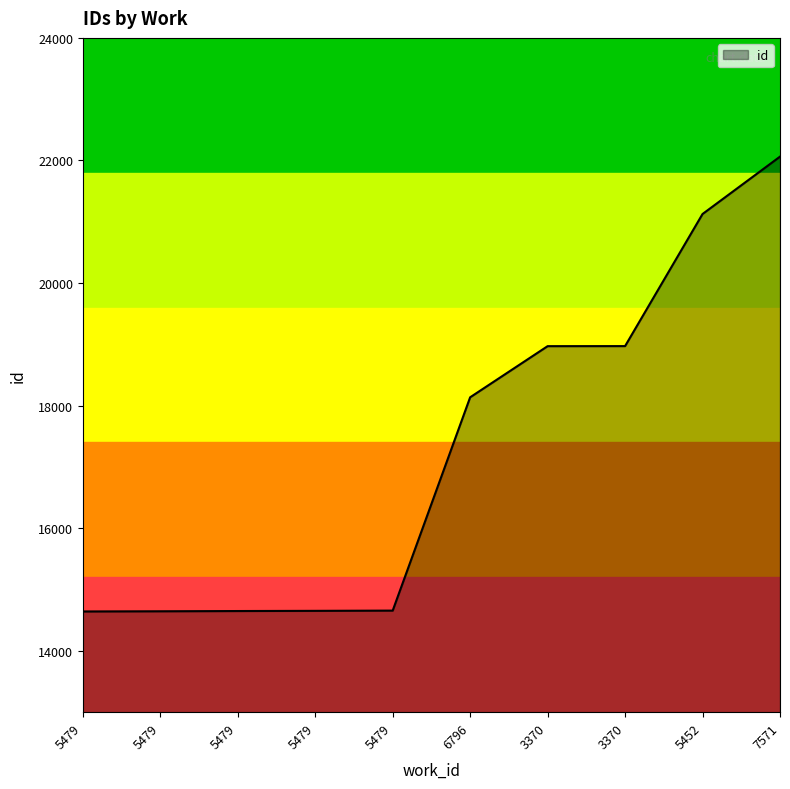

Where is the data nearest to the value 18353?

6796